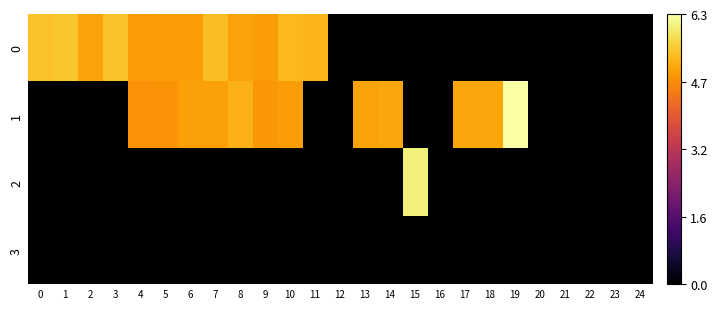

At how many categories does at least one series exceed 2?

18